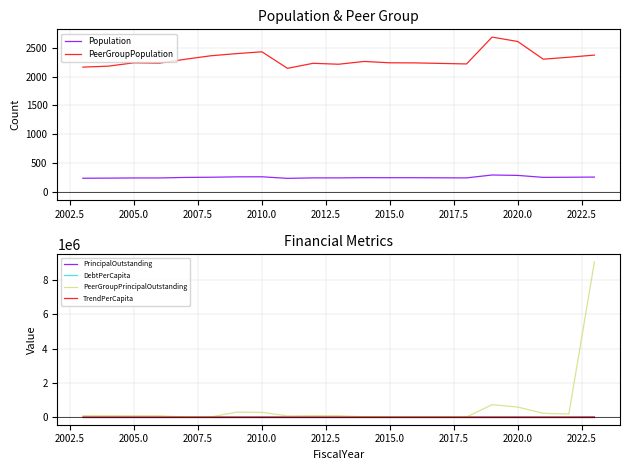

Does the chart display data point markers on the line(s)?

No